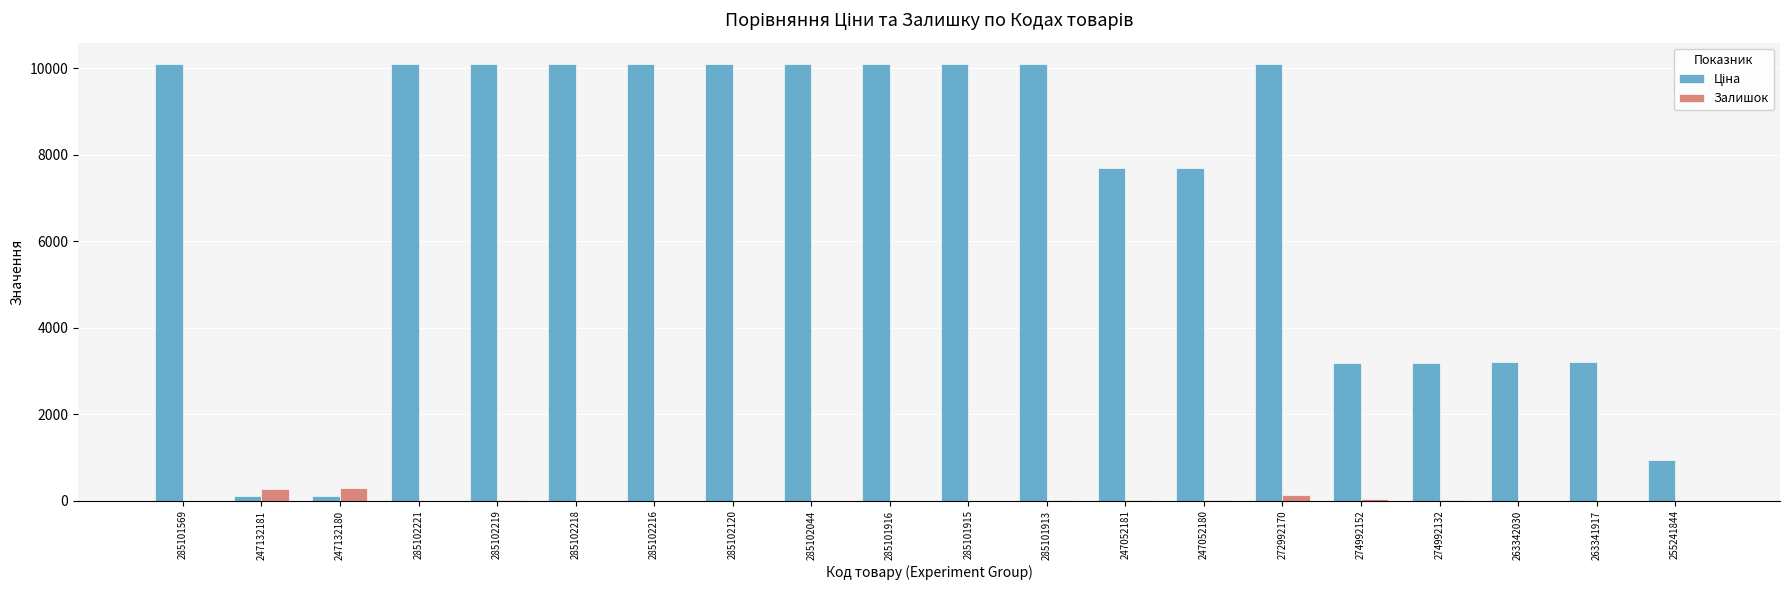

What is the total value across all series at 263341917?

3215.0